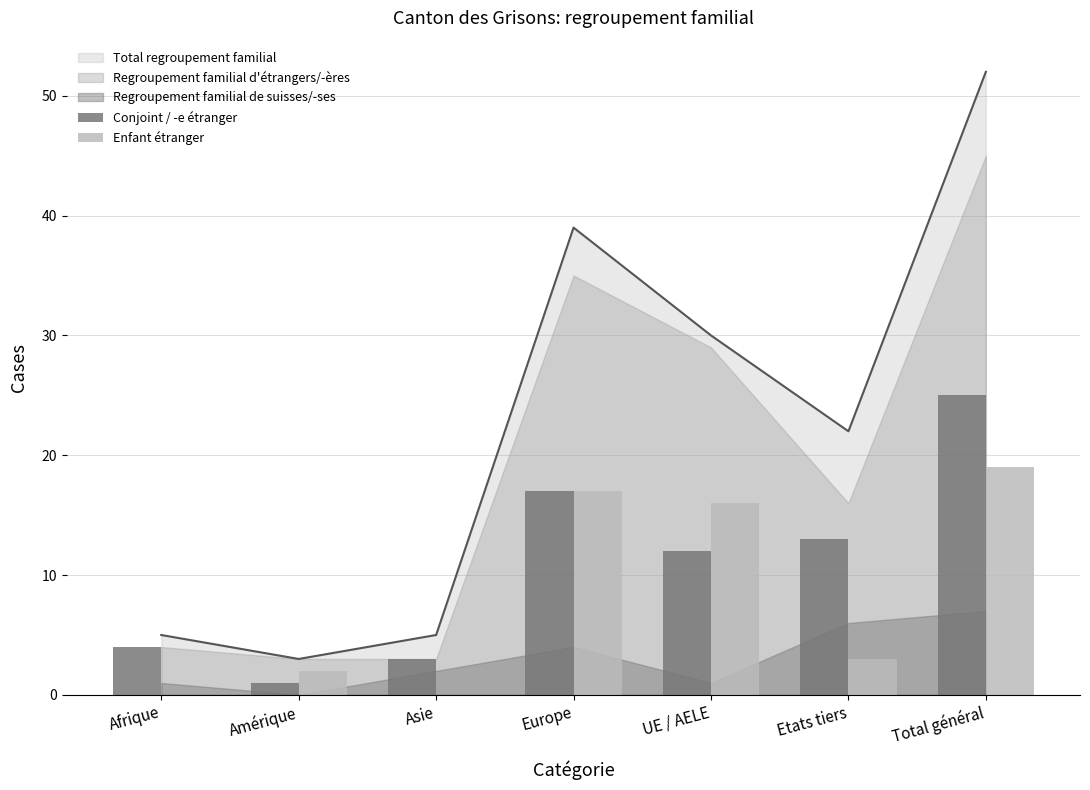

What is the lowest value of the Total regroupement familial series?

3